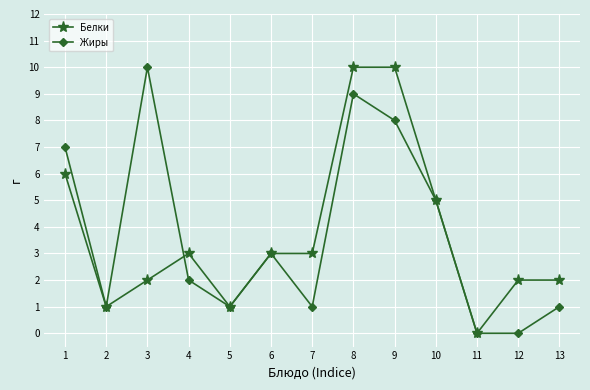

Which series changed the most between 3 and 5?

Жиры